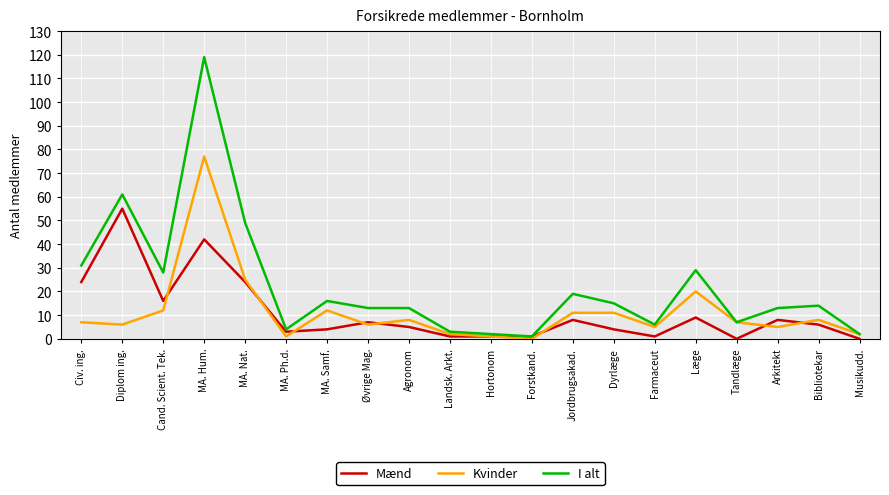

At which category is the sum across all series the highest?

MA. Hum.